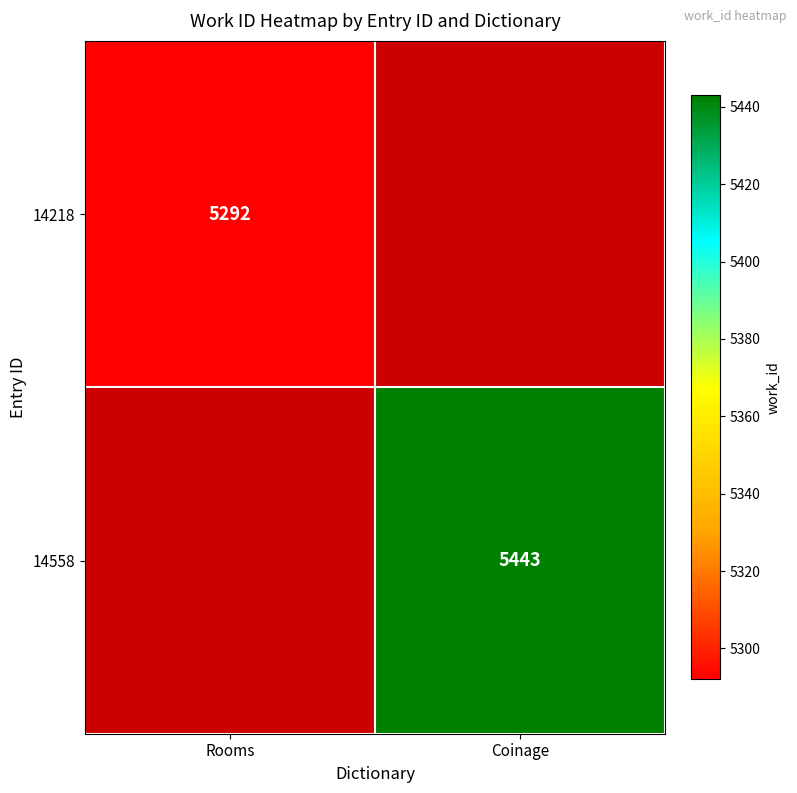

The value of 14218 at Rooms is 5292. True or false?

True